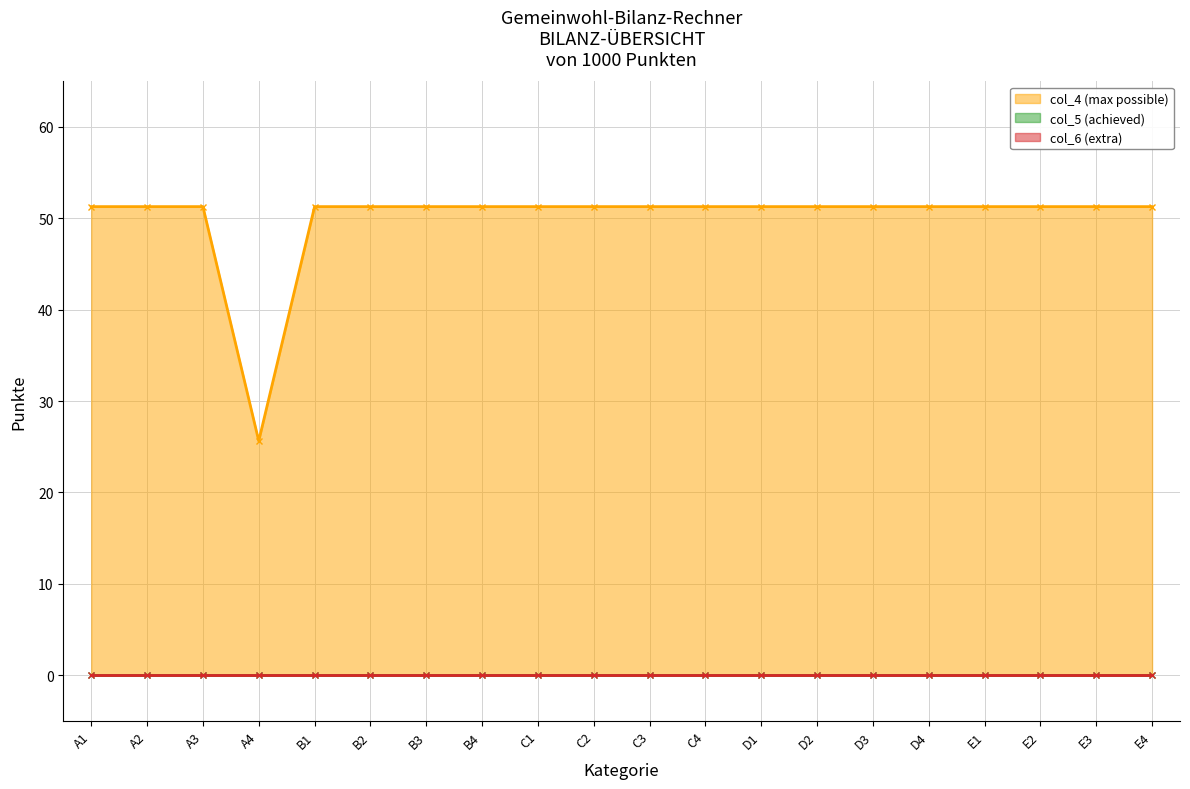

How many lines are shown in the chart?

3